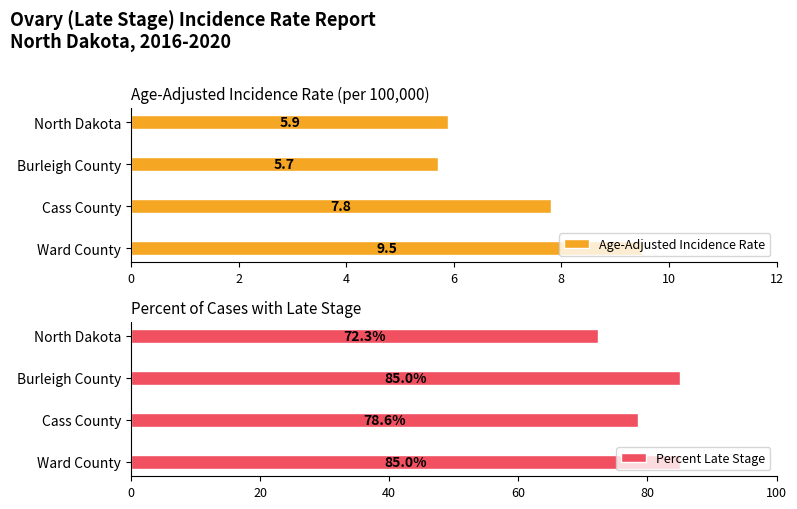

What is the highest value of the Age-Adjusted Incidence Rate series?

9.5